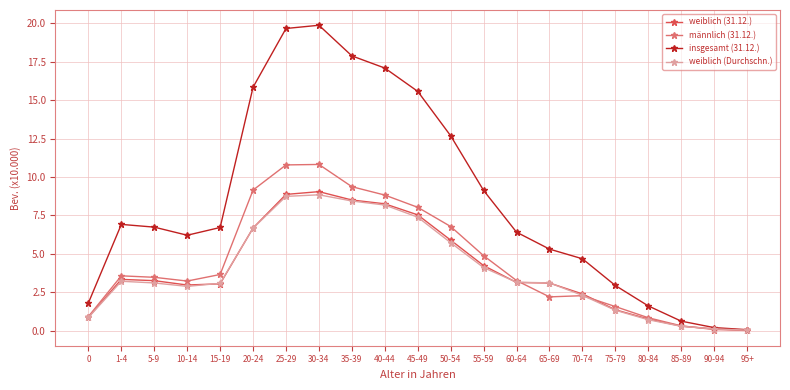

Which series has the largest total across all categories?

insgesamt (31.12.)